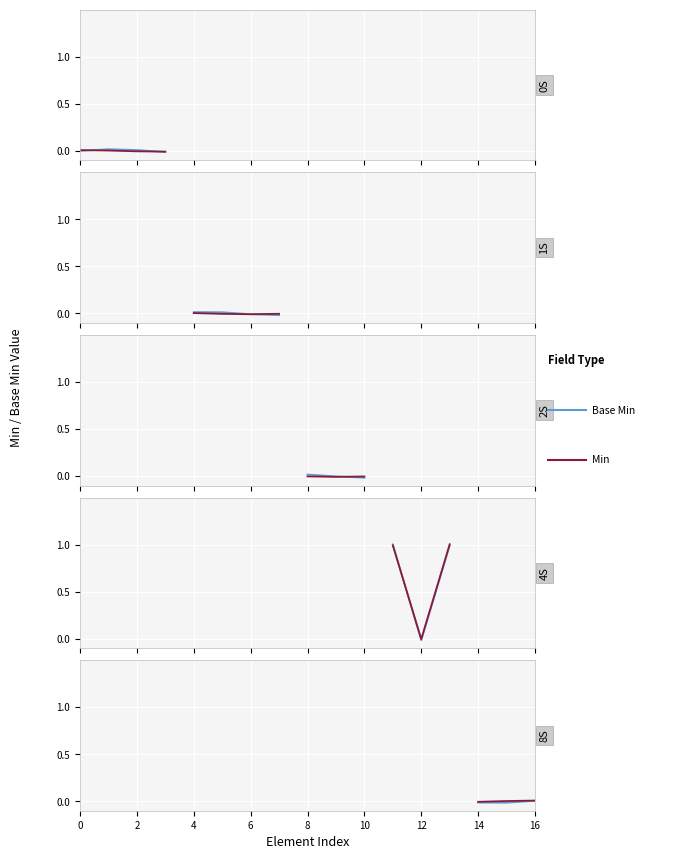

Which series has the largest range (max minus min)?

Base Min